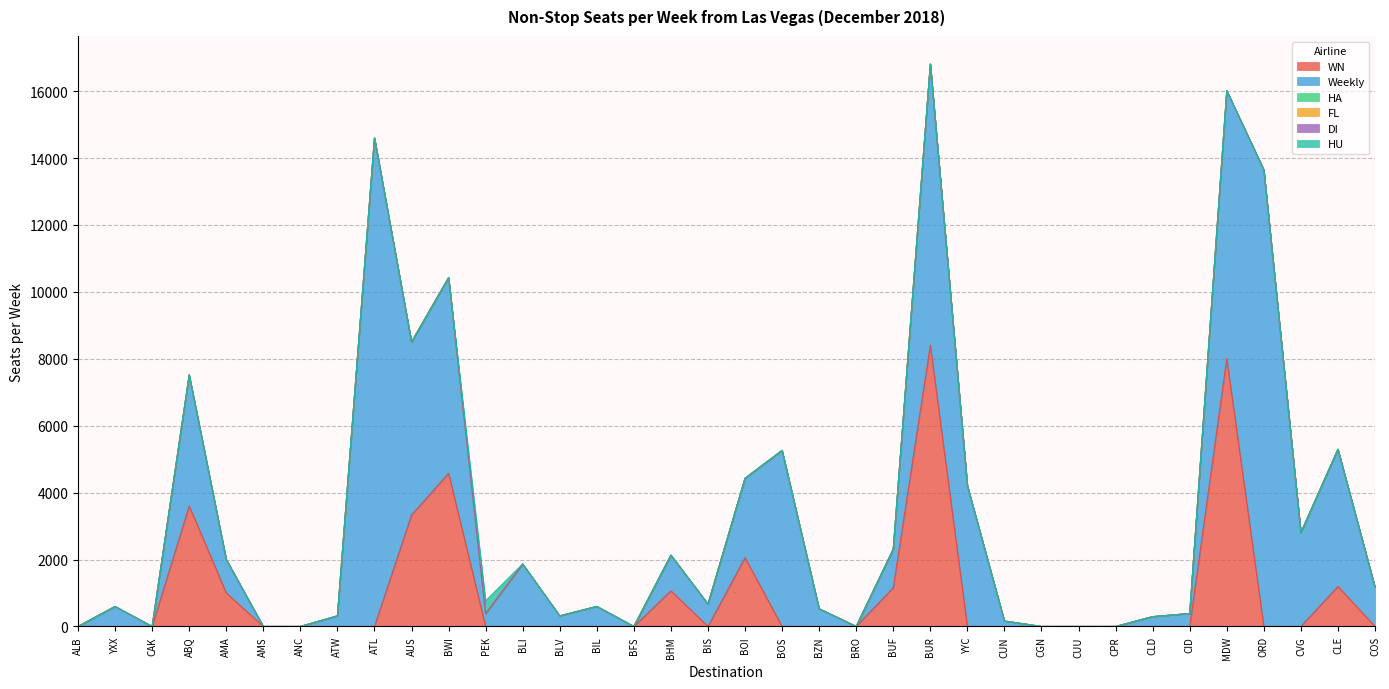

What position from the right is CLE?

2